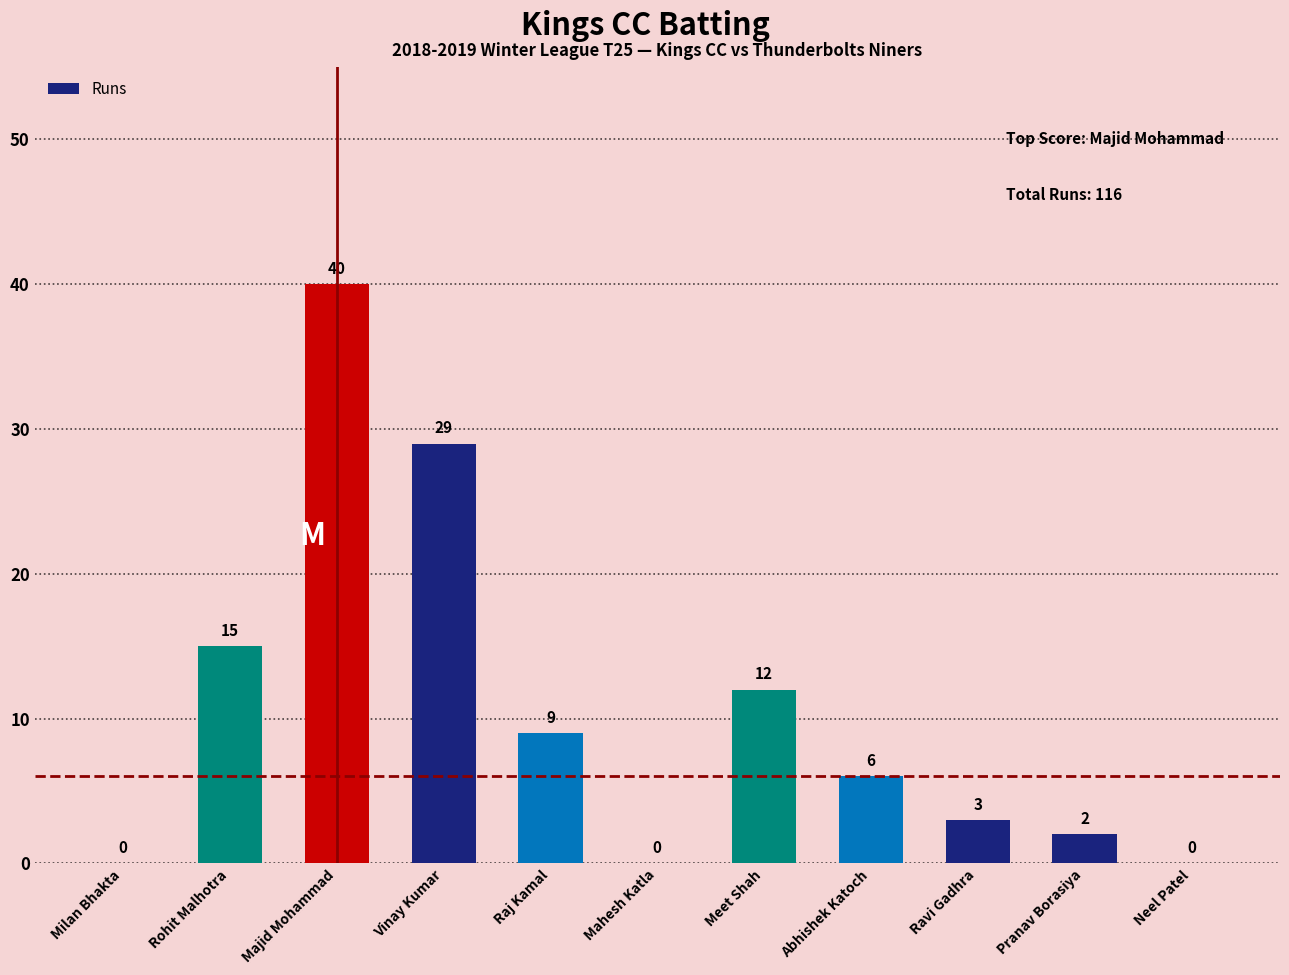

Reading left to right, list all the values displayed in this chart.

Milan Bhakta=0	Rohit Malhotra=15	Majid Mohammad=40	Vinay Kumar=29	Raj Kamal=9	Mahesh Katla=0	Meet Shah=12	Abhishek Katoch=6	Ravi Gadhra=3	Pranav Borasiya=2	Neel Patel=0